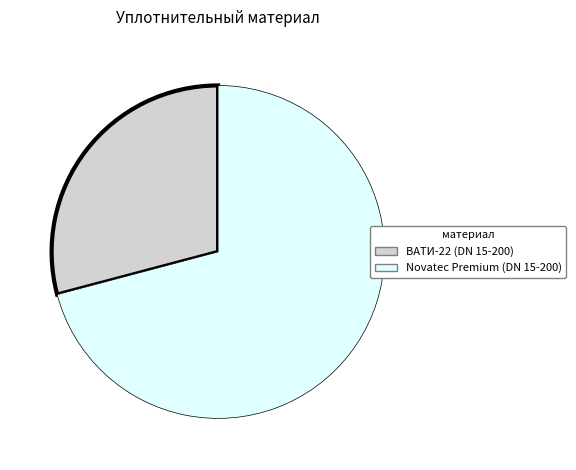

Which slice represents more than half of the pie?

Novatec Premium (DN 15-200)